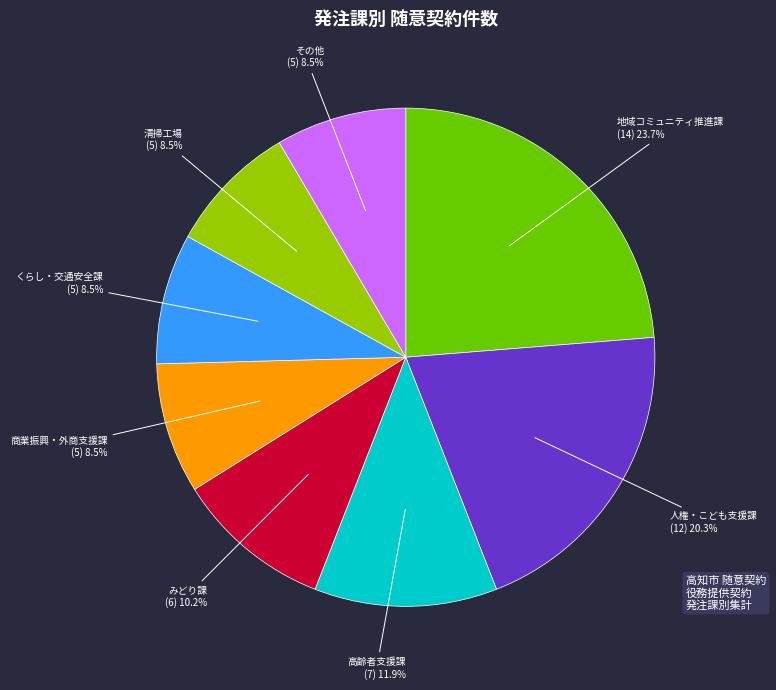

Approximately how many times larger is the value at その他 compared to 地域コミュニティ推進課?

0.4